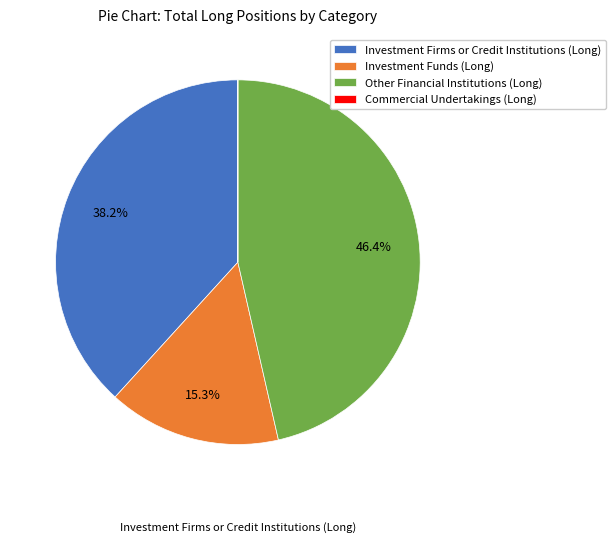

Combined, what portion of the pie is Investment Funds (Long) and Other Financial Institutions (Long)?

61.8%